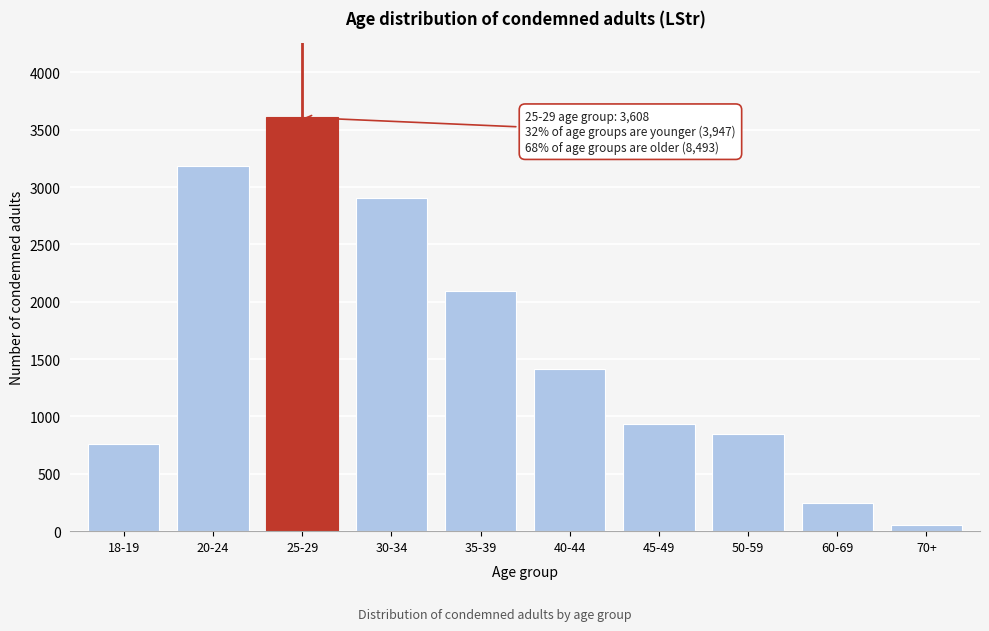

Reading right to left, extract all data points from this chart.

70+=50	60-69=243	50-59=846	45-49=934	40-44=1415	35-39=2098	30-34=2907	25-29=3608	20-24=3184	18-19=763